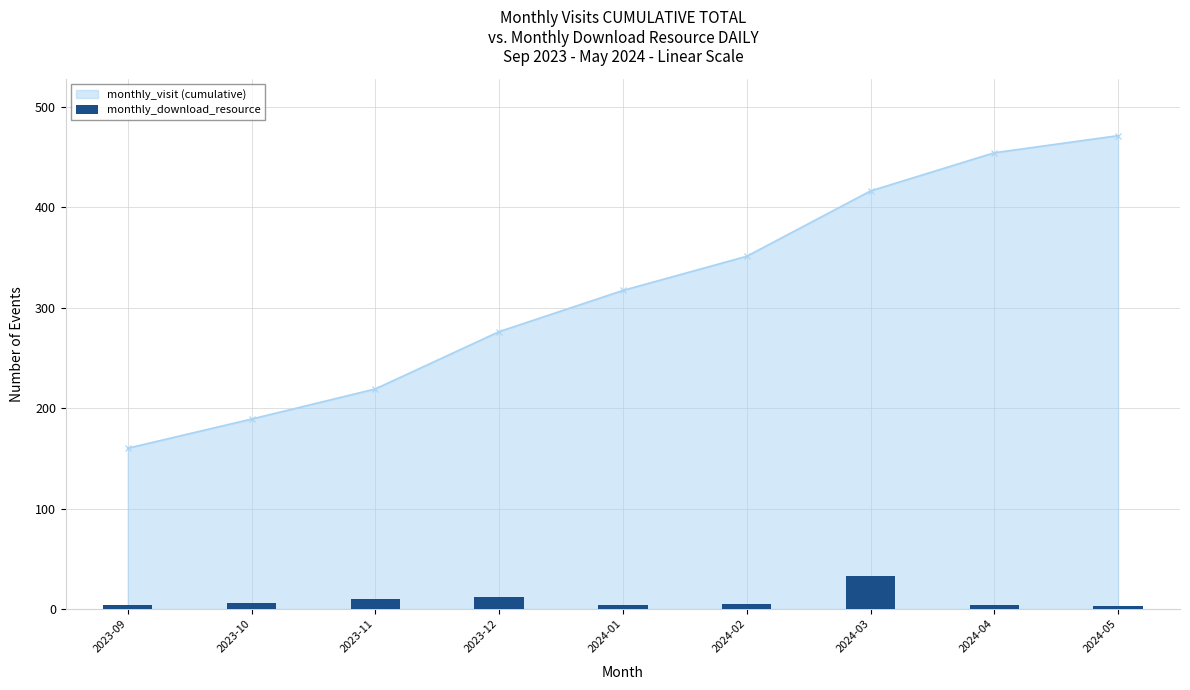

What is the lowest value of the monthly_visit (cumulative) series?

160